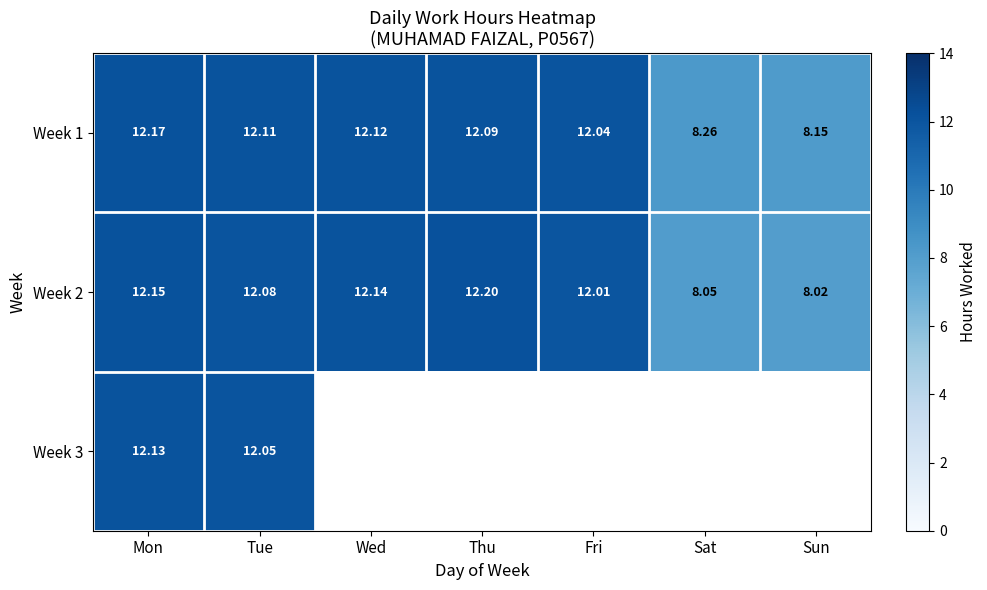

Rank the categories by Week 2 value from lowest to highest.

Sun, Sat, Fri, Tue, Wed, Mon, Thu